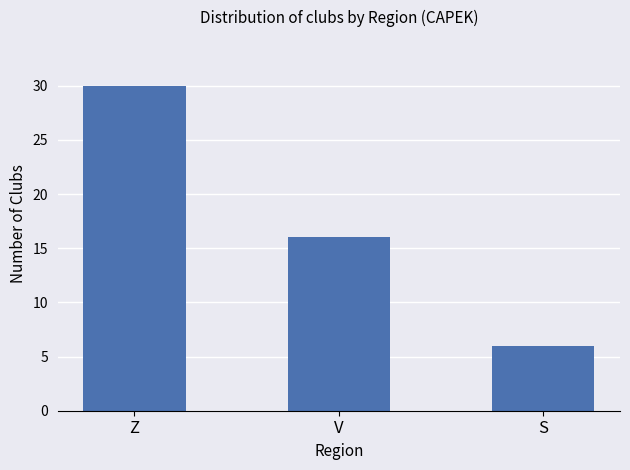

List the labels in order of value, smallest first.

S, V, Z